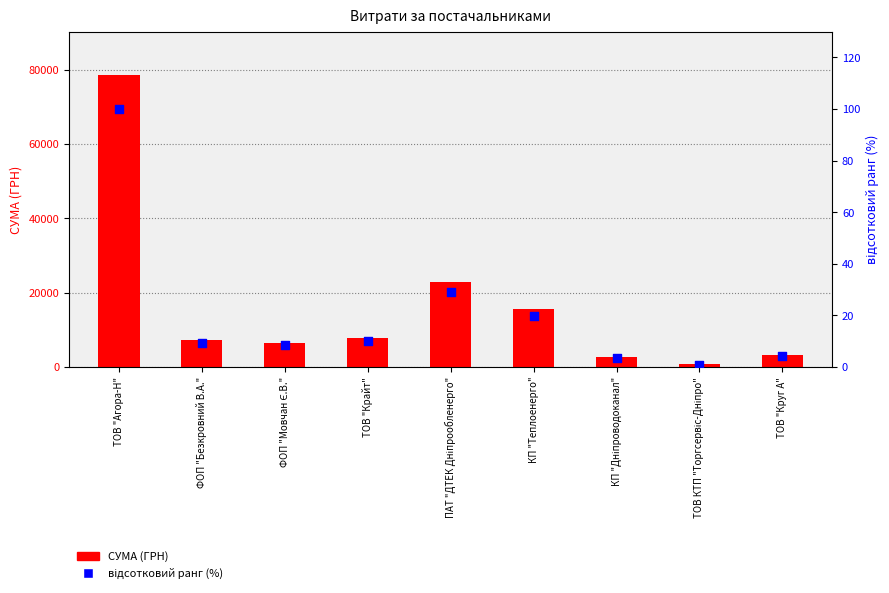

What are all the series names shown in the legend?

СУМА (ГРН), відсотковий ранг